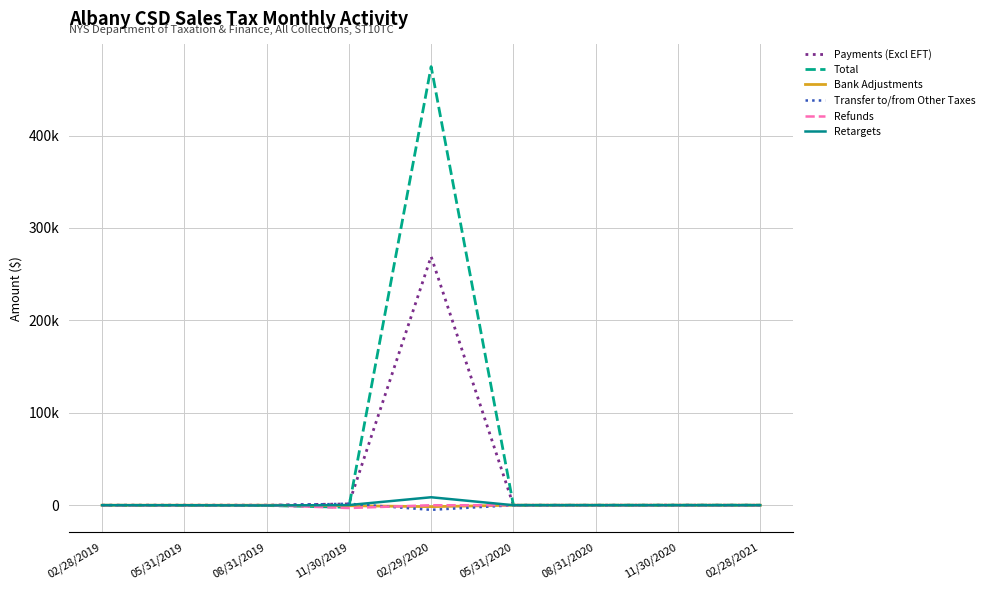

How many interior local valleys does the Bank Adjustments series have?

2